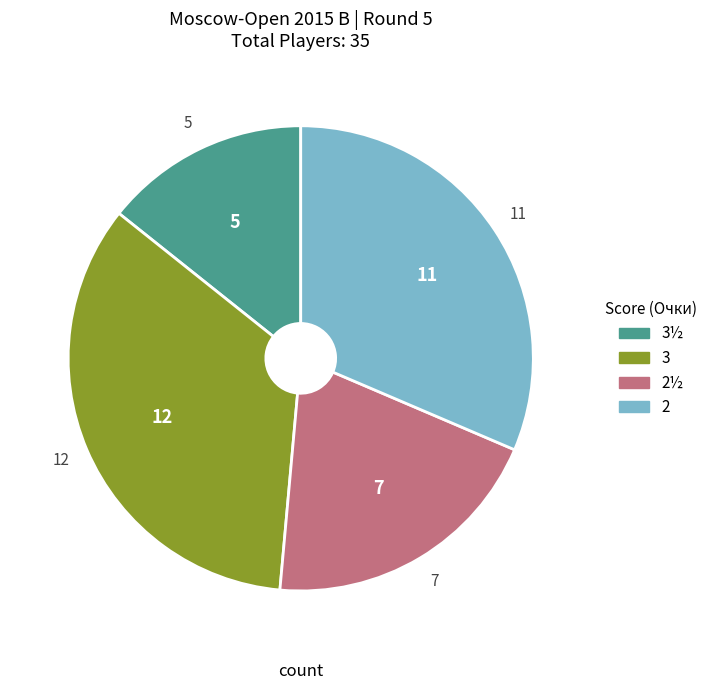

Is there any slice that represents more than half of the pie?

No